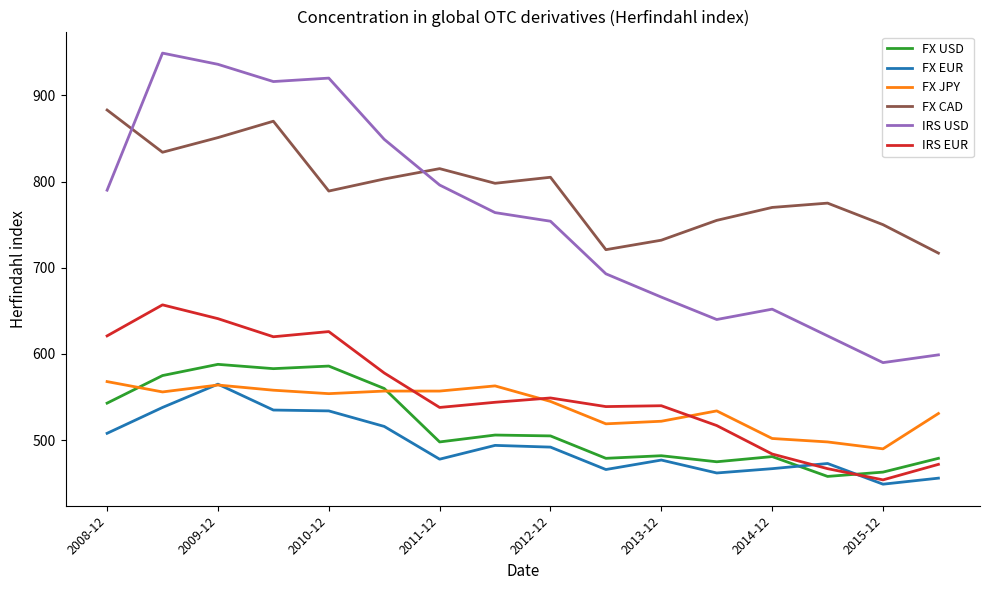

True or false: IRS USD and FX EUR intersect in this chart.

False